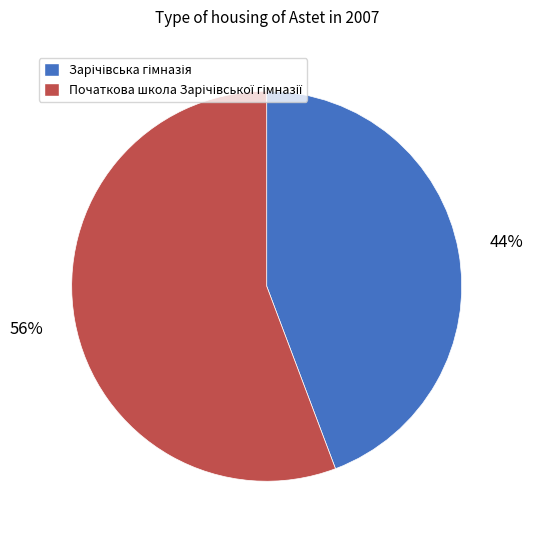

Is there a majority slice in this chart?

Yes